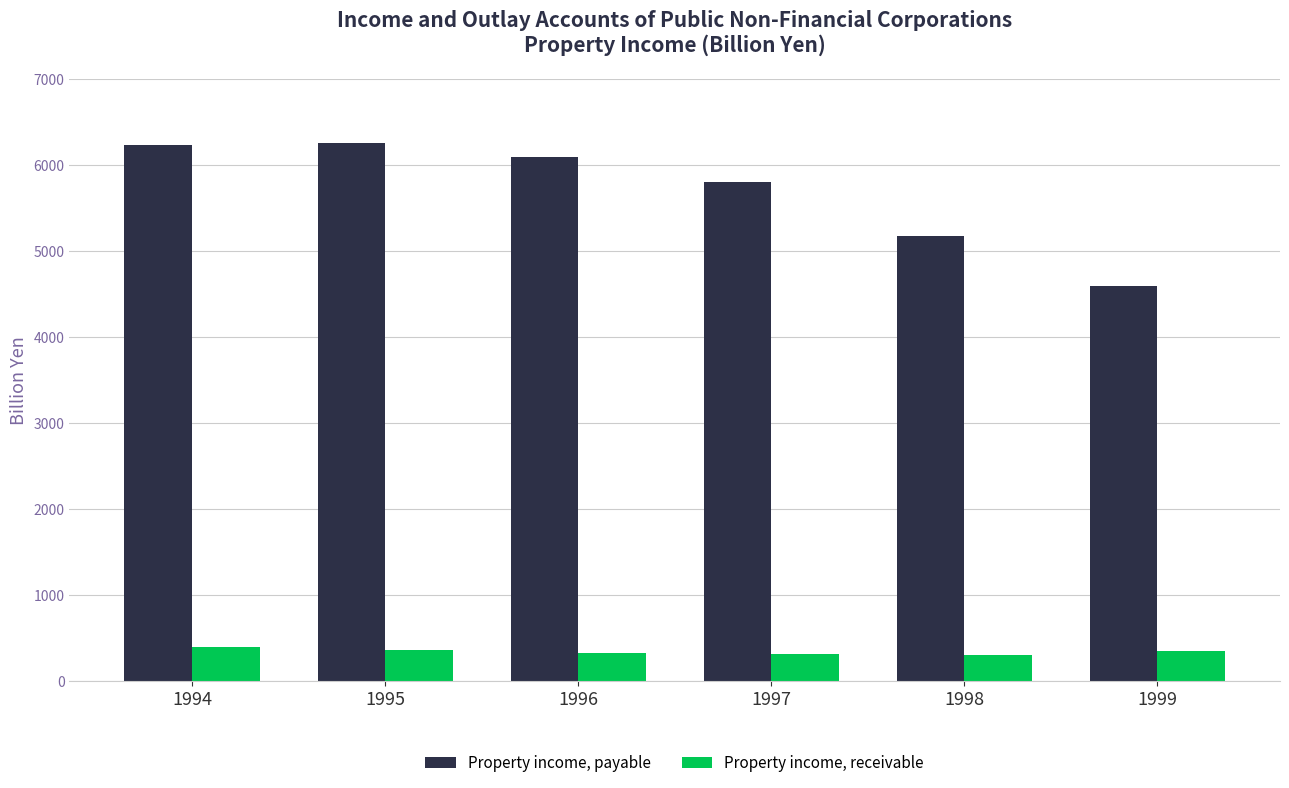

What is the value of the Property income, payable bar at the 6th from the left?

4593.5